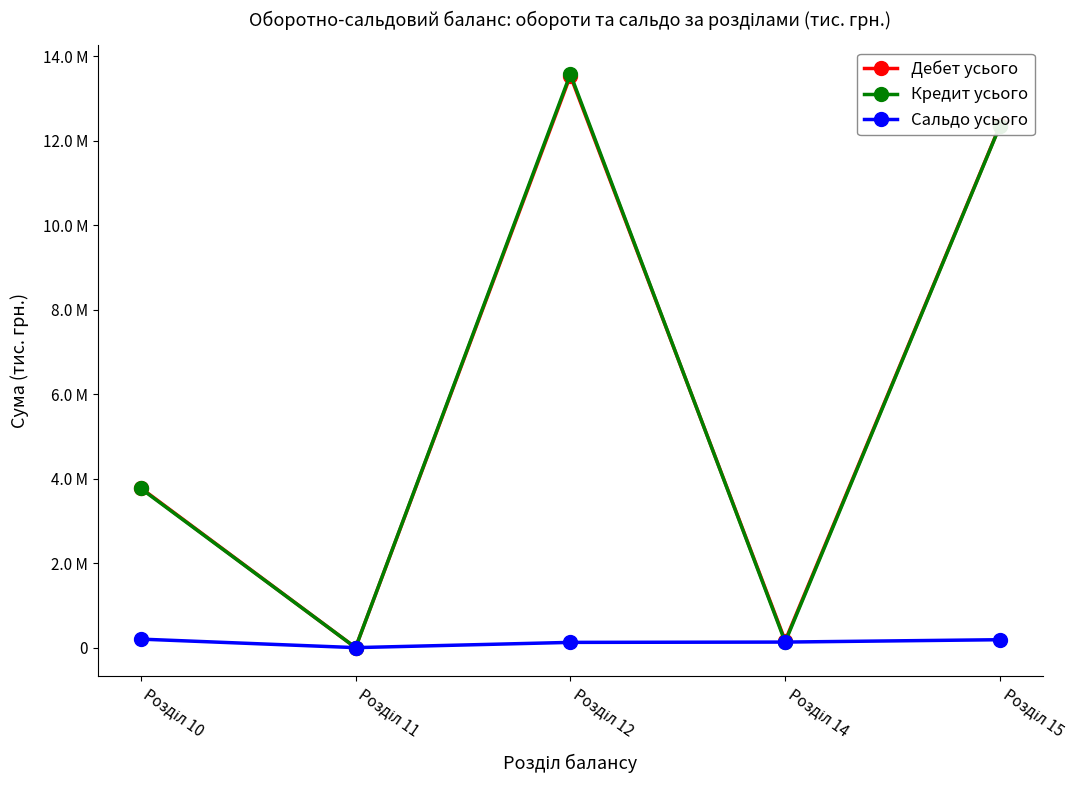

What is the approximate value of Сальдо усього at Розділ 15?

188677.5